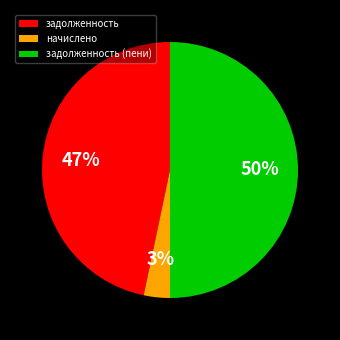

How many segments does this pie chart have?

3